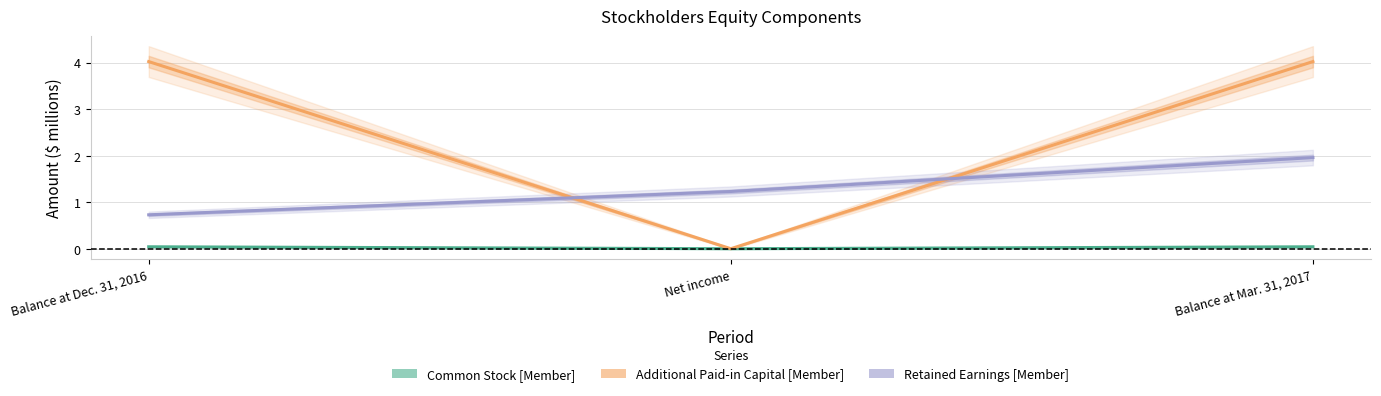

What is the maximum value shown in the chart?

4.0